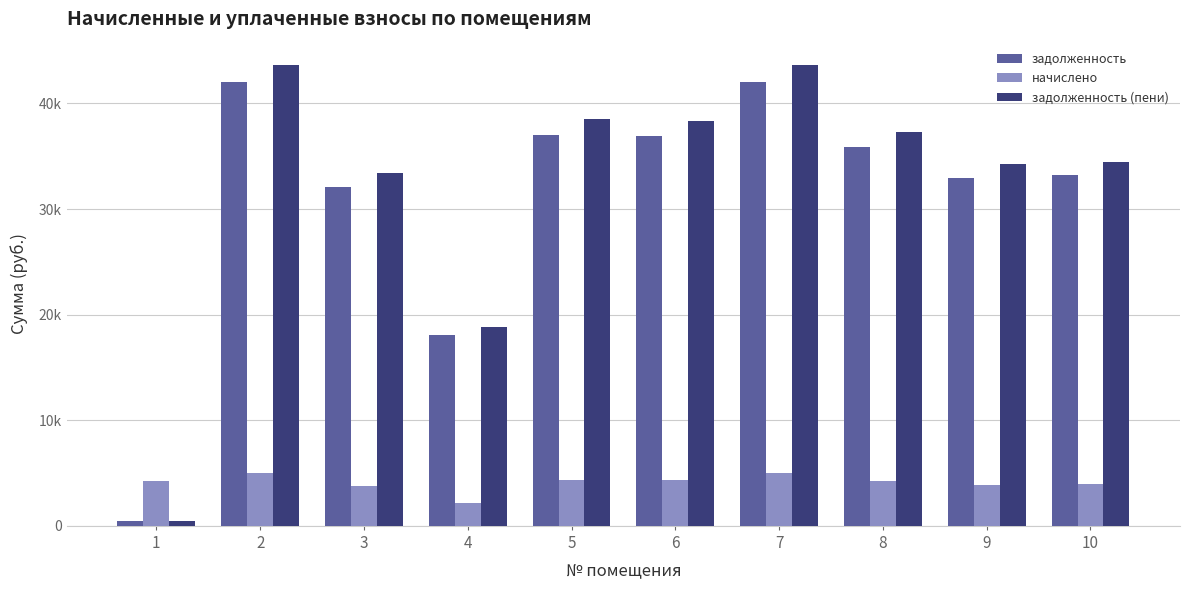

Is the value of начислено at 4 greater than the value of задолженность at 3?

No